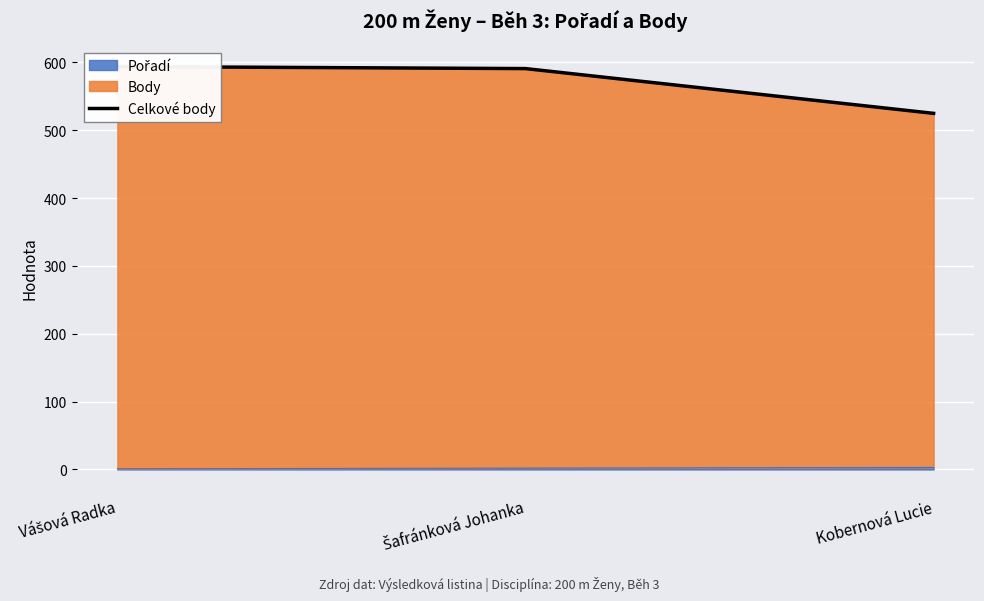

Reading left to right, extract all data points from this chart.

594	591	525